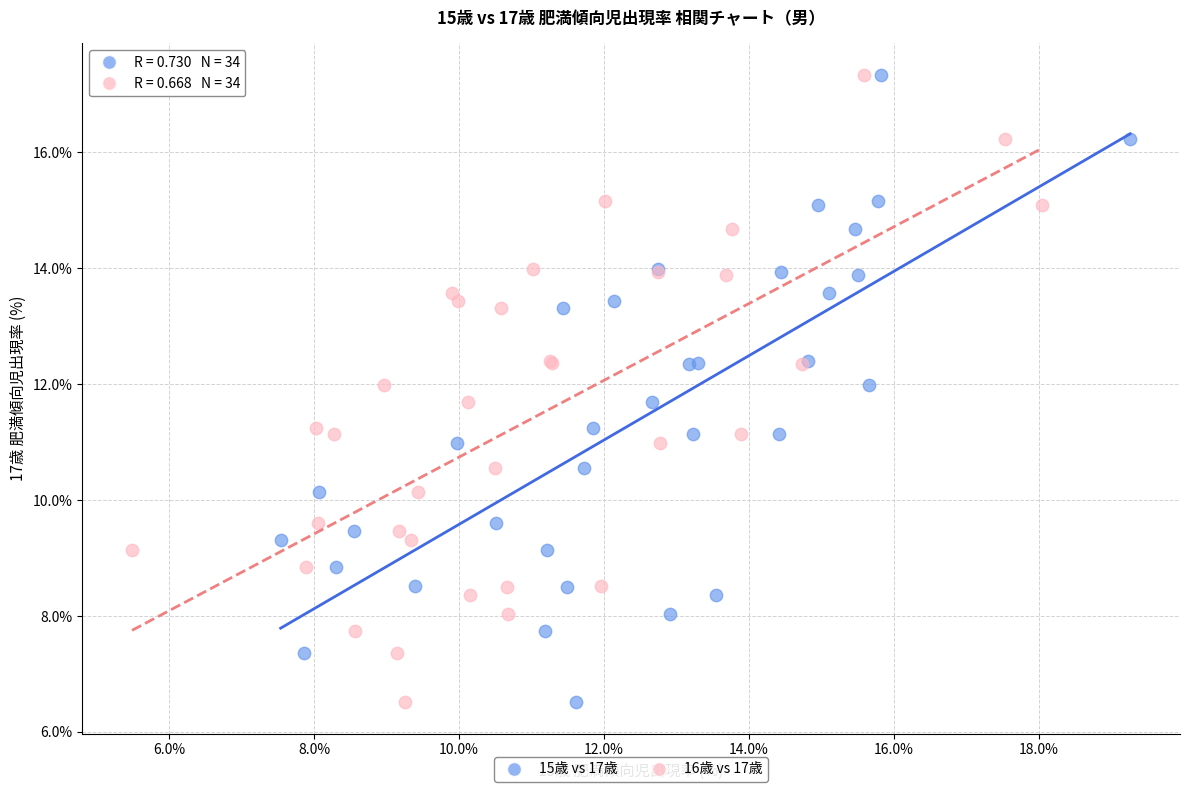

What are all the series names shown in the legend?

15歳 vs 17歳, 16歳 vs 17歳